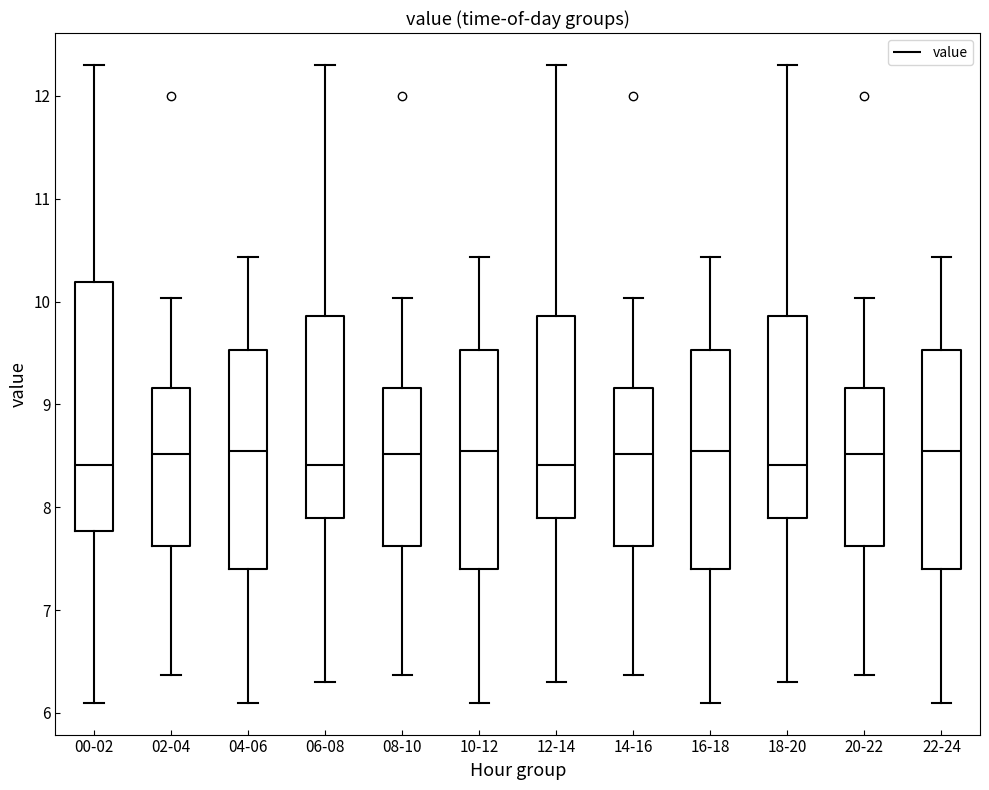

Reading left to right, read every box against the y-axis: the position of its median line, the range the box covers, and the ends of its whiskers. The values are not printed on the chart, so give them approximately, as read against the axis.

00-02: median 8.4, box 7.8 to 10.2, whiskers 6.1 to 12.3
02-04: median 8.5, box 7.6 to 9.2, whiskers 6.4 to 10.0
04-06: median 8.6, box 7.4 to 9.5, whiskers 6.1 to 10.4
06-08: median 8.4, box 7.9 to 9.9, whiskers 6.3 to 12.3
08-10: median 8.5, box 7.6 to 9.2, whiskers 6.4 to 10.0
10-12: median 8.6, box 7.4 to 9.5, whiskers 6.1 to 10.4
12-14: median 8.4, box 7.9 to 9.9, whiskers 6.3 to 12.3
14-16: median 8.5, box 7.6 to 9.2, whiskers 6.4 to 10.0
16-18: median 8.6, box 7.4 to 9.5, whiskers 6.1 to 10.4
18-20: median 8.4, box 7.9 to 9.9, whiskers 6.3 to 12.3
20-22: median 8.5, box 7.6 to 9.2, whiskers 6.4 to 10.0
22-24: median 8.6, box 7.4 to 9.5, whiskers 6.1 to 10.4